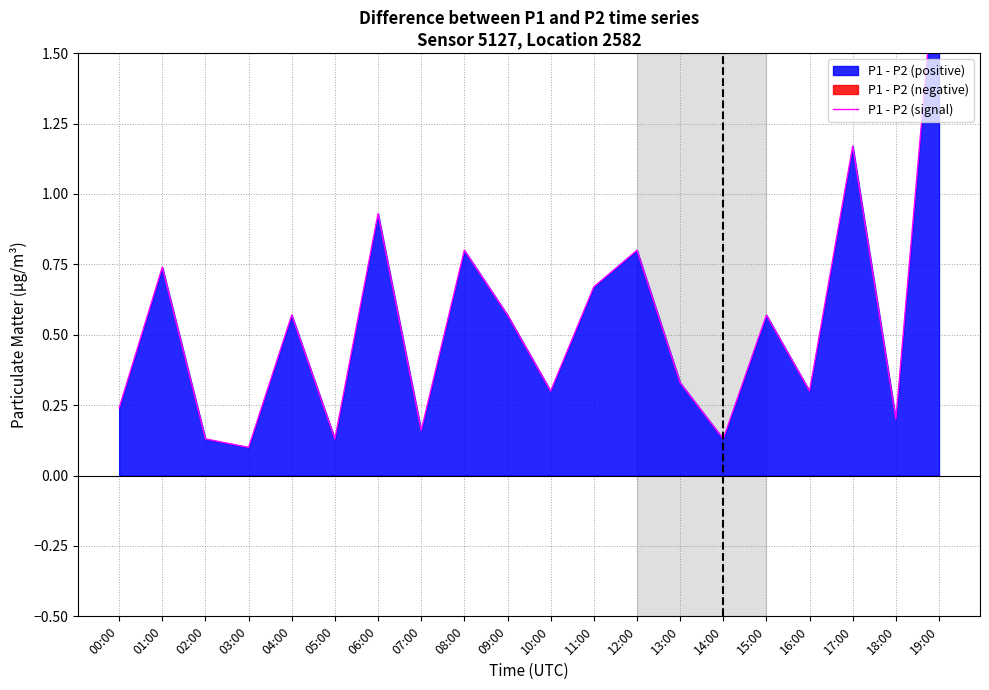

What position from the right is 03:00?

17